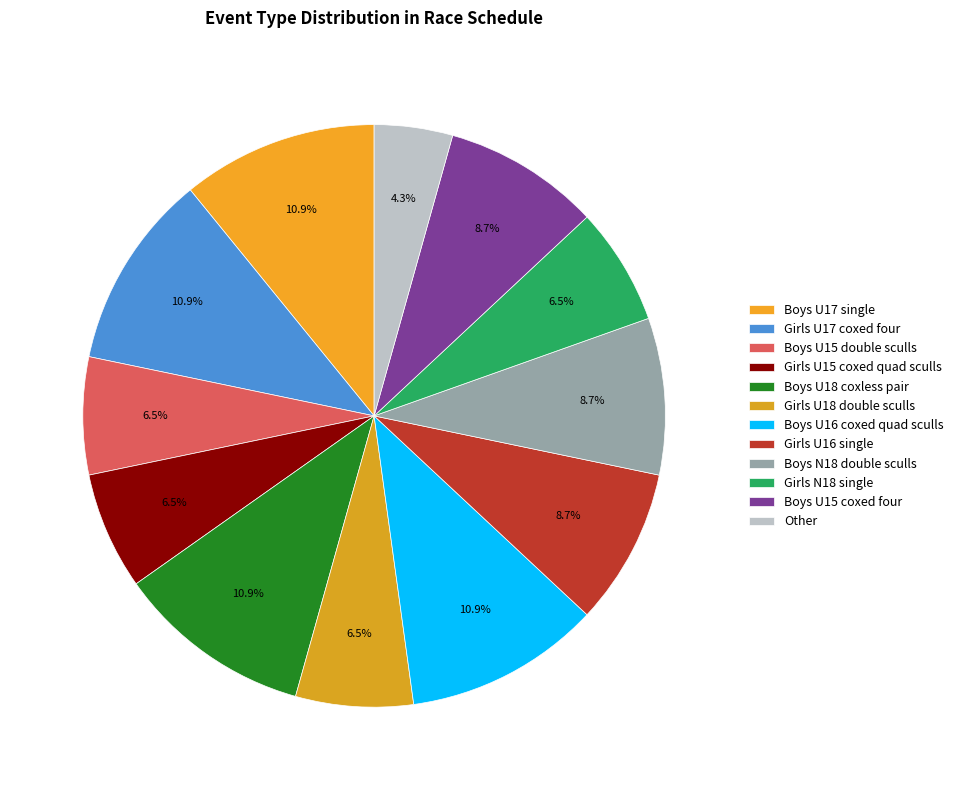

To the nearest percent, what is the difference between the largest and smallest slice percentages?

7%